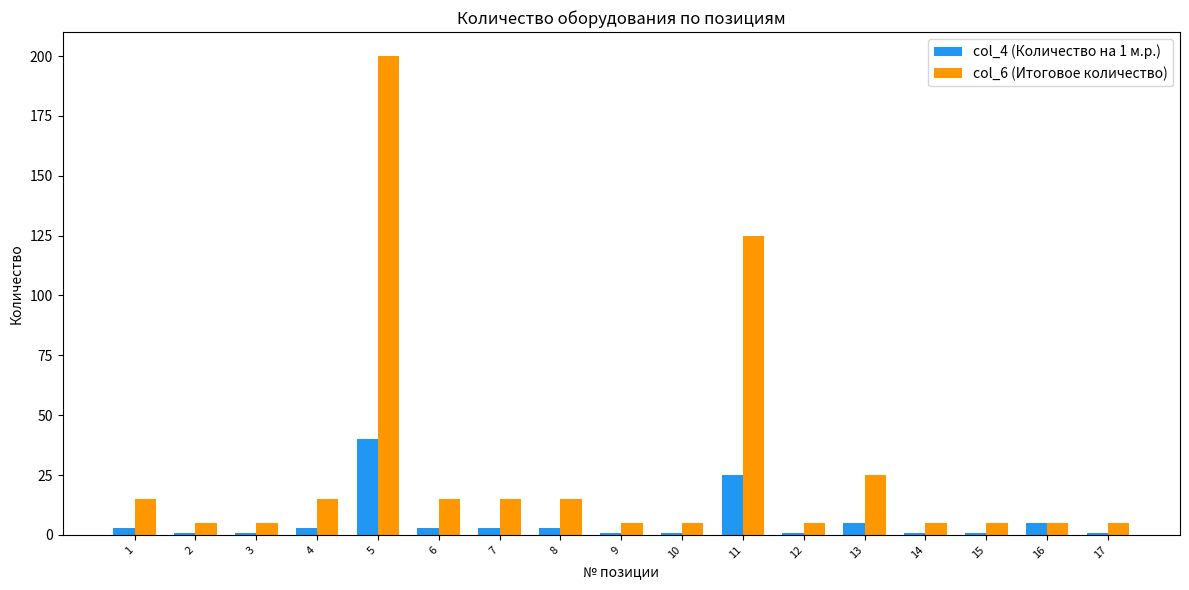

What is the sum of all col_4 (Количество на 1 м.р.) values?

98